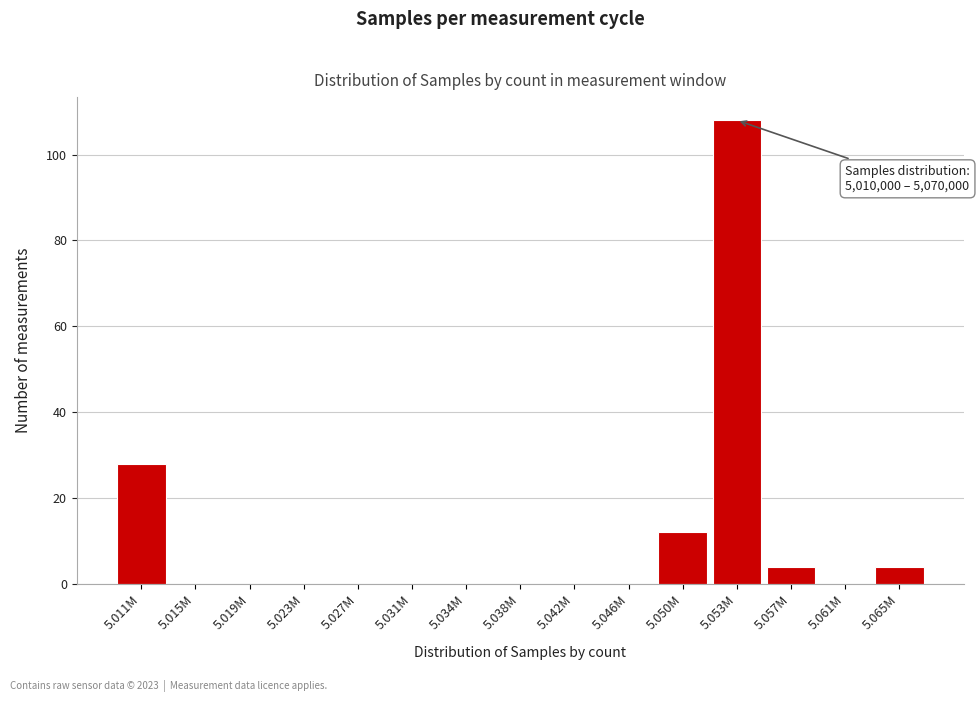

Reading left to right, list all the values displayed in this chart.

5.011M=28	5.015M=0	5.019M=0	5.023M=0	5.027M=0	5.031M=0	5.034M=0	5.038M=0	5.042M=0	5.046M=0	5.050M=12	5.053M=108	5.057M=4	5.061M=0	5.065M=4